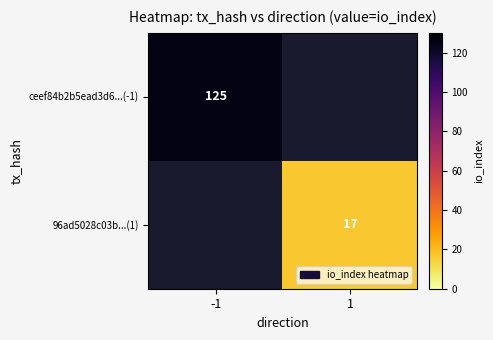

The value of ceef84b2b5ead3d6...(-1) at -1 is 72. True or false?

False